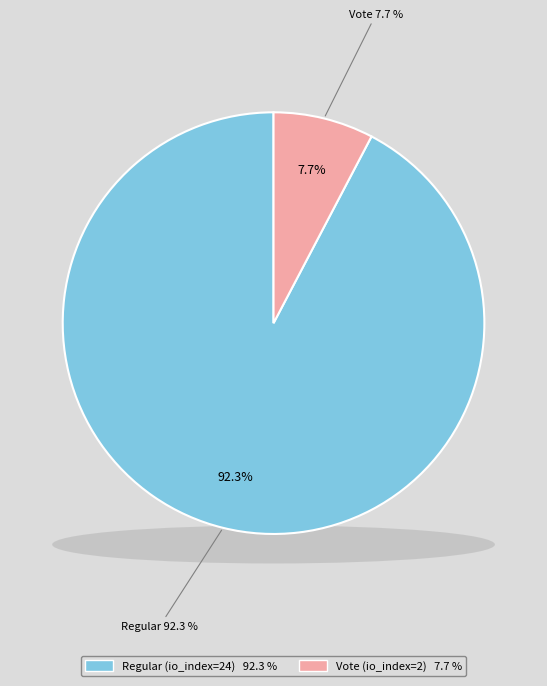

How much of the chart is everything except Vote (io_index=2)?

92.3%